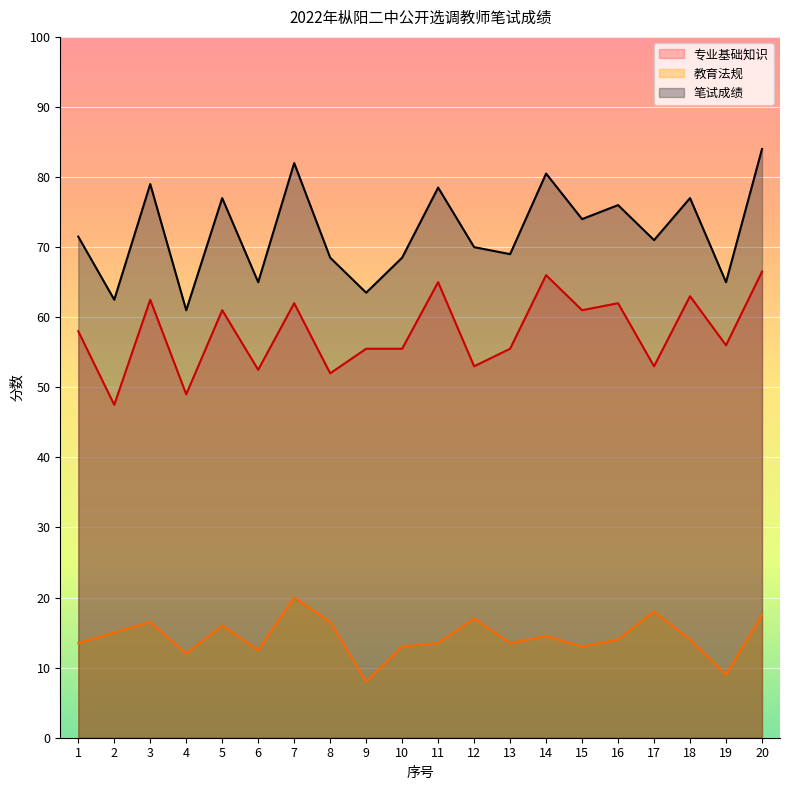

How many lines are shown in the chart?

3